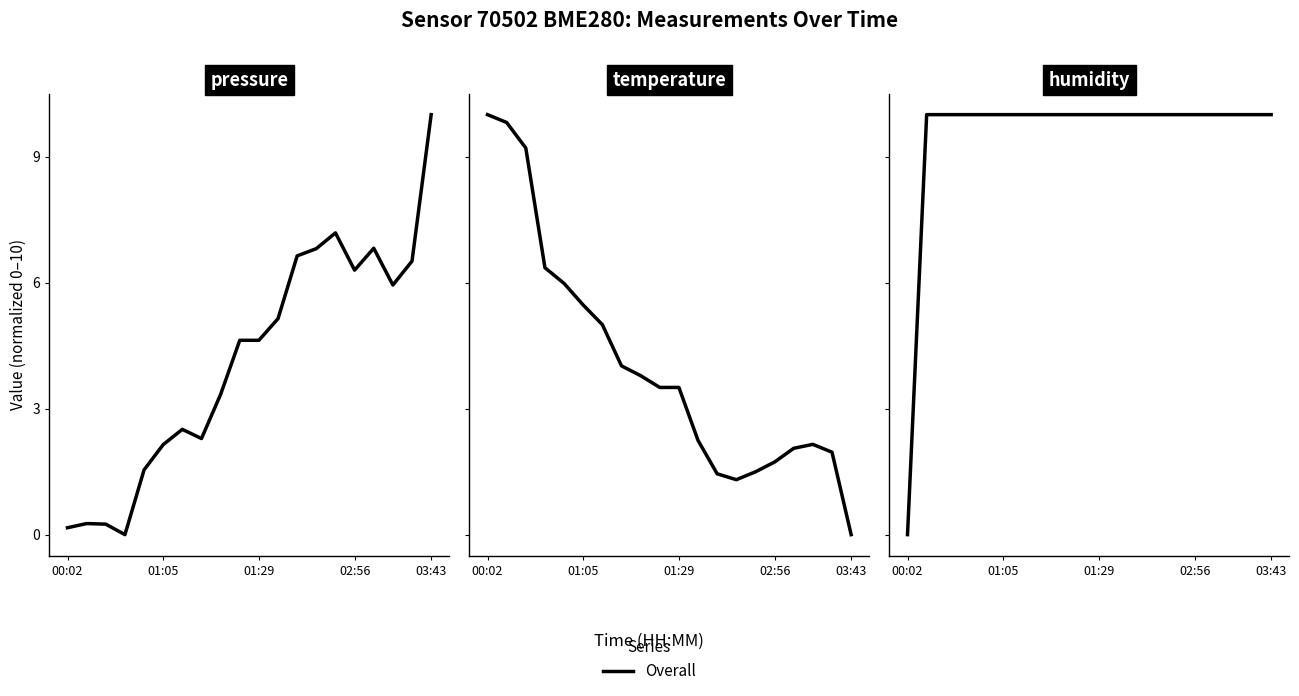

Where does the pressure series first go above 4?

9